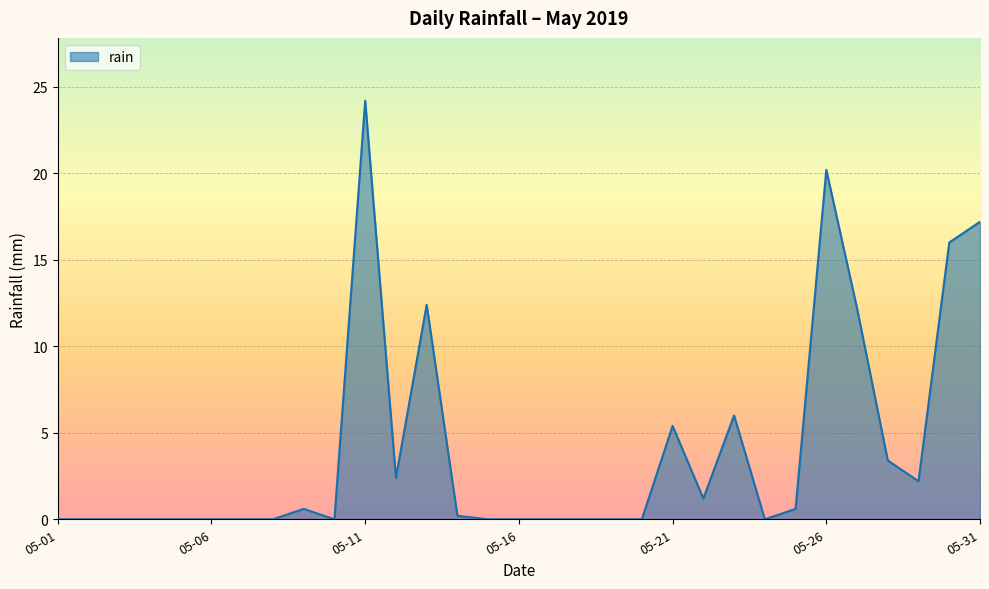

What is the difference between the maximum and minimum values?

24.2